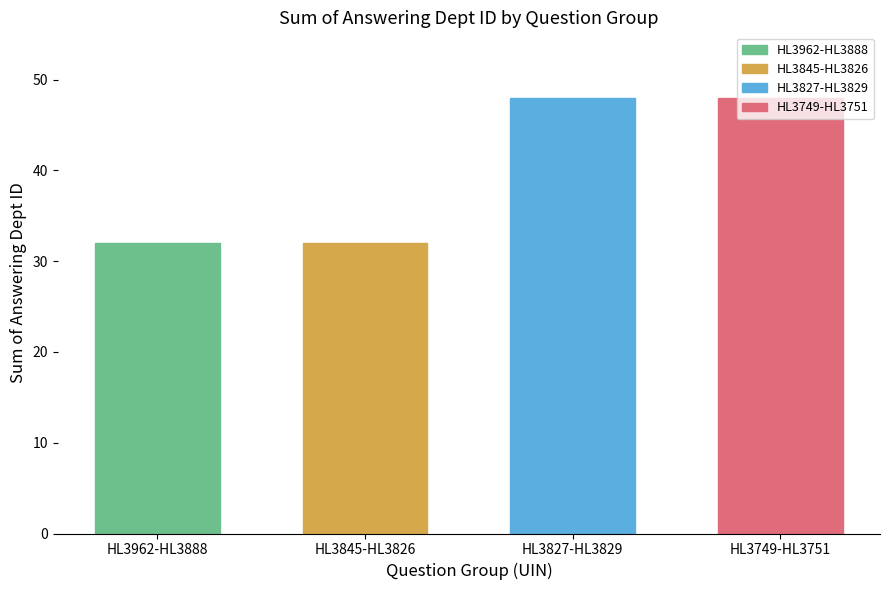

Between HL3827 and HL3750, which series saw the biggest shift?

answering dept id